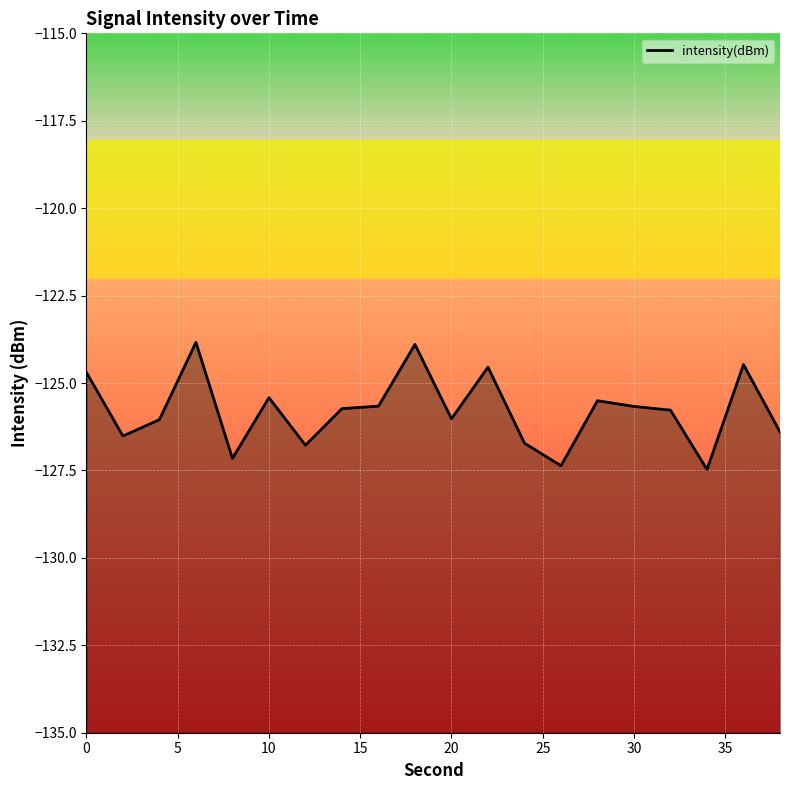

The chart shows a value of -124.7 at 0. True or false?

True